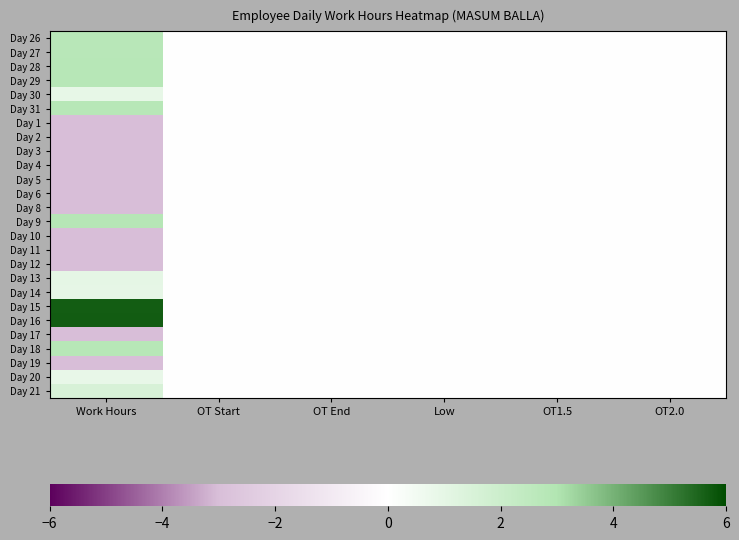

What is the smallest value displayed?

-3.0